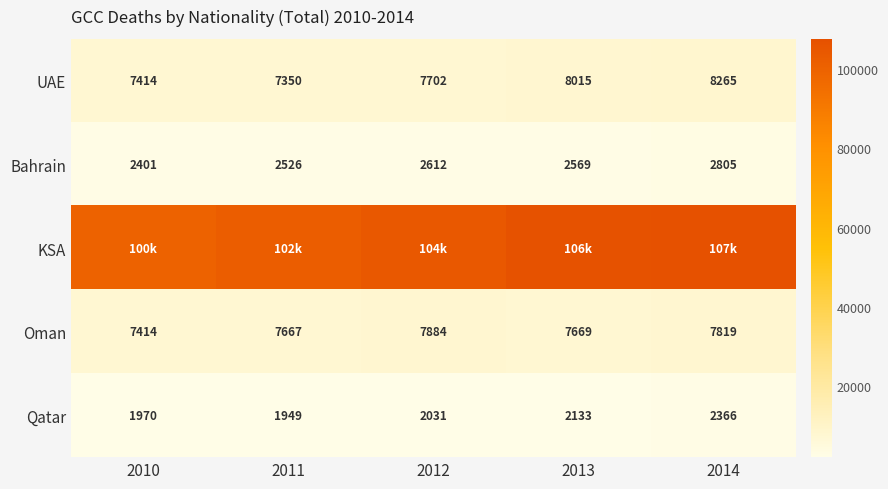

List the labels in order of Bahrain value, smallest first.

2010, 2011, 2013, 2012, 2014